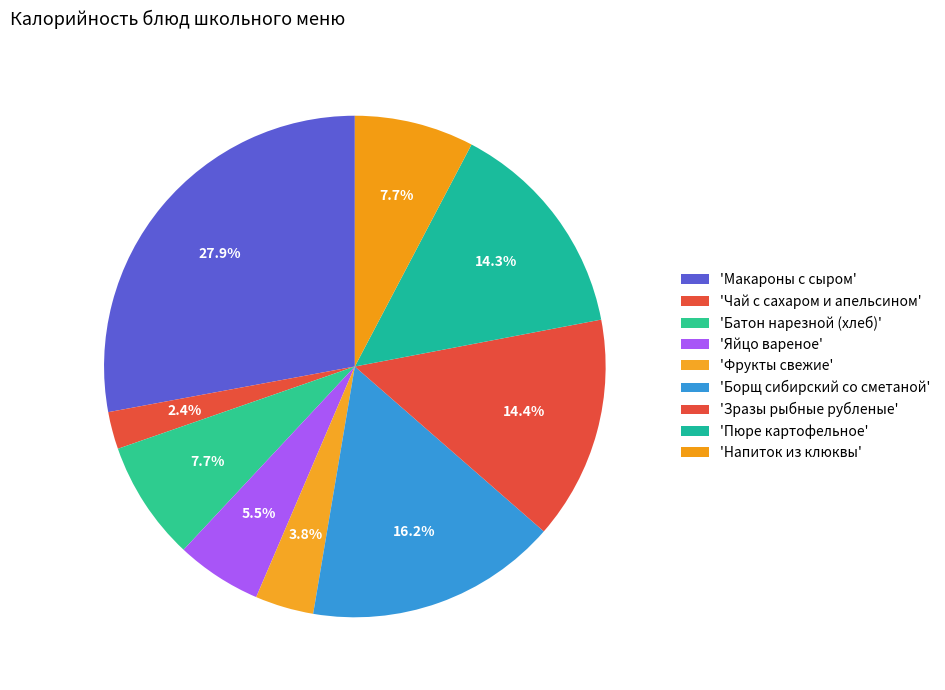

Rank the categories by value from lowest to highest.

Чай с сахаром и апельсином, Фрукты свежие, Яйцо вареное, Напиток из клюквы, Батон нарезной (хлеб), Пюре картофельное, Зразы рыбные рубленые, Борщ сибирский со сметаной, Макароны с сыром